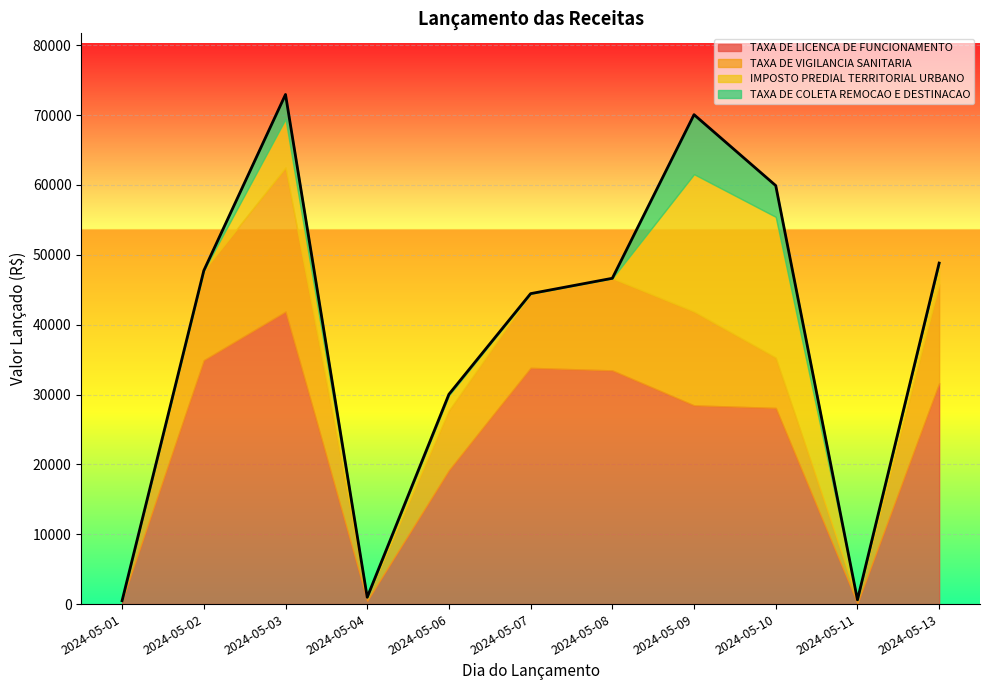

True or false: TAXA DE COLETA REMOCAO E DESTINACAO and TAXA DE LICENCA DE FUNCIONAMENTO cross at least once.

False